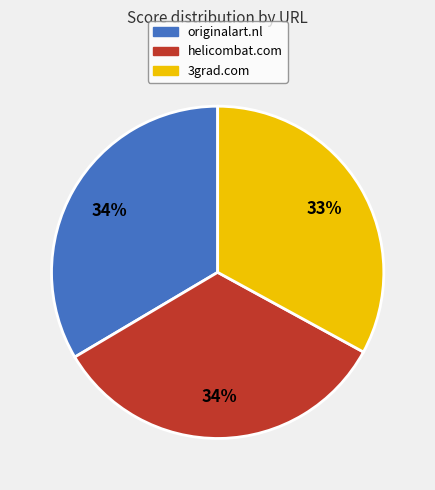

What is the smallest slice in the pie chart?

3grad.com